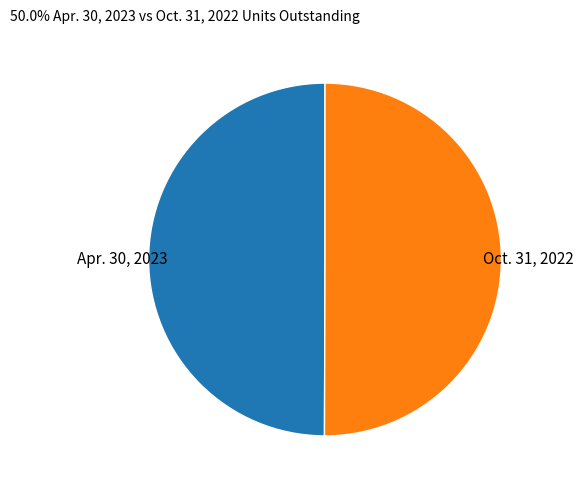

How many slices are in this pie chart?

2